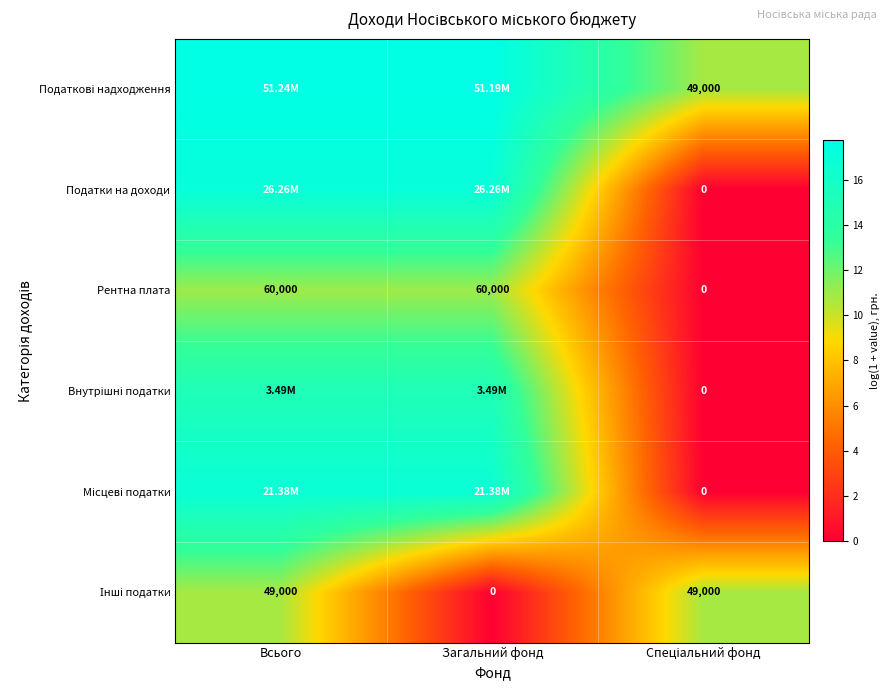

At which category does the chart reach its minimum across all series?

Спеціальний фонд